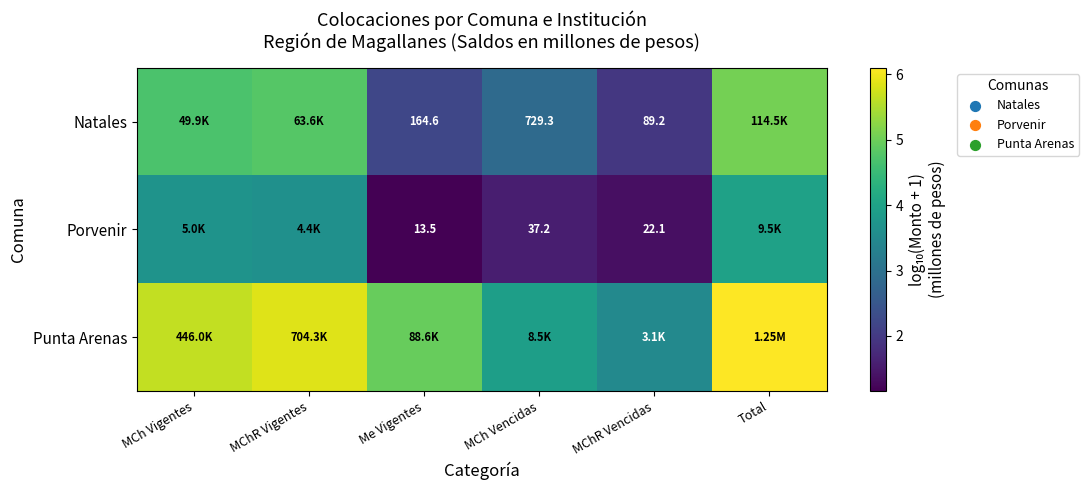

At which label is Punta Arenas closest to 4?

MCh Vencidas